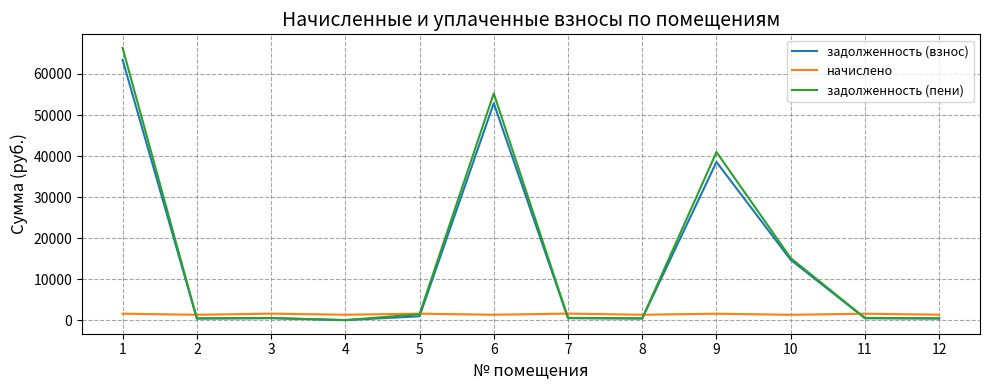

Which series has the widest spread of values?

задолженность (пени)